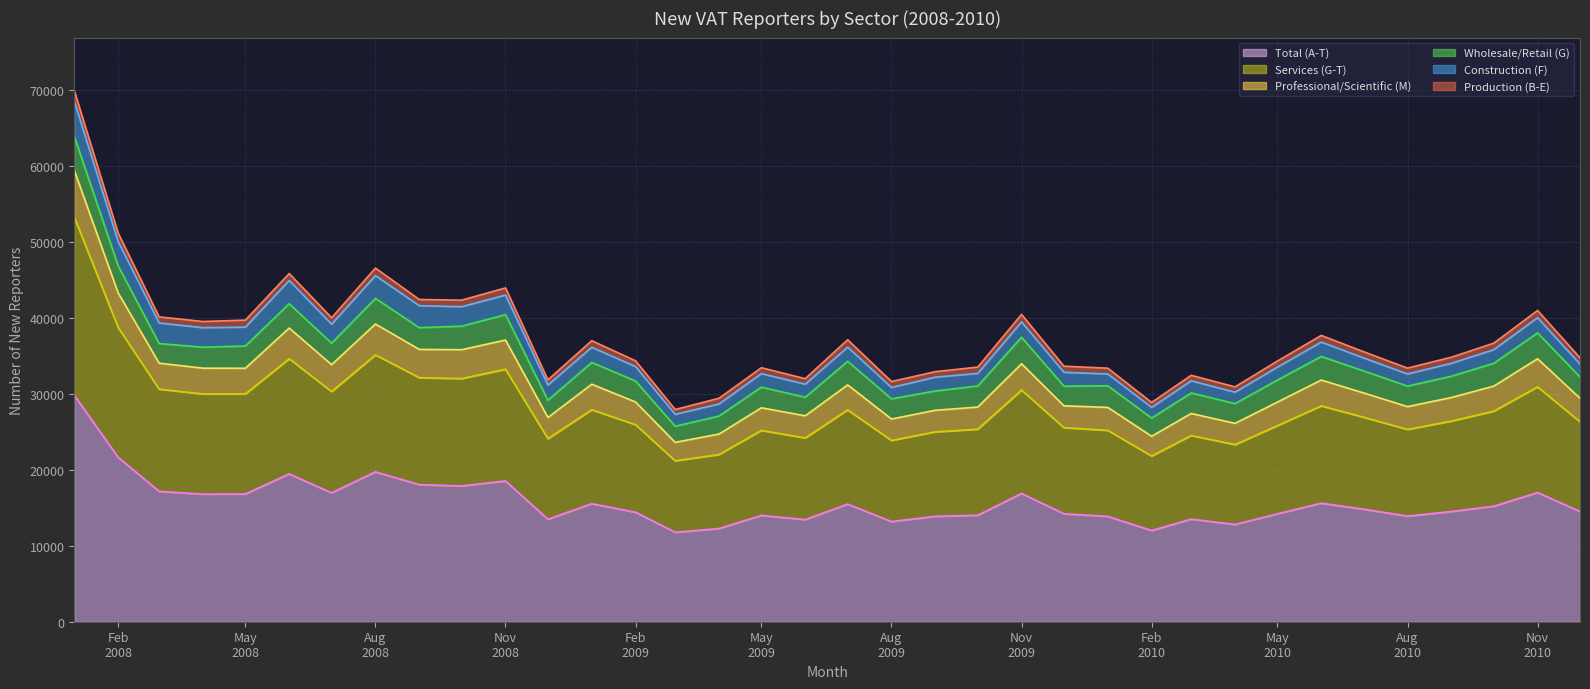

What is the maximum value for Total (A-T)?

29800